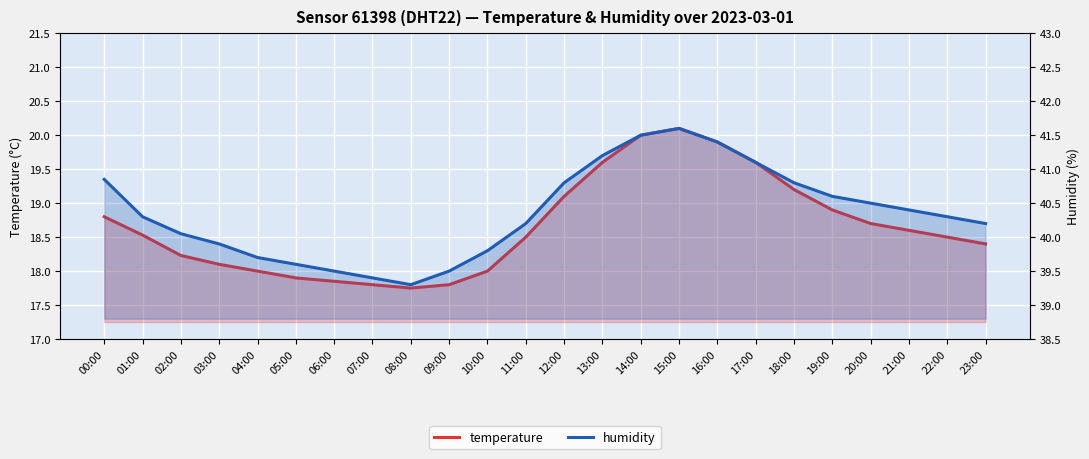

Reading right to left, extract all data points from this chart.

temperature: 18.4	18.5	18.6	18.7	18.9	19.2	19.6	19.9	20.1	20.0	19.6	19.1	18.5	18.0	17.8	17.8	17.8	17.9	17.9	18.0	18.1	18.2	18.5	18.8
humidity: 40.2	40.3	40.4	40.5	40.6	40.8	41.1	41.4	41.6	41.5	41.2	40.8	40.2	39.8	39.5	39.3	39.4	39.5	39.6	39.7	39.9	40.0	40.3	40.9